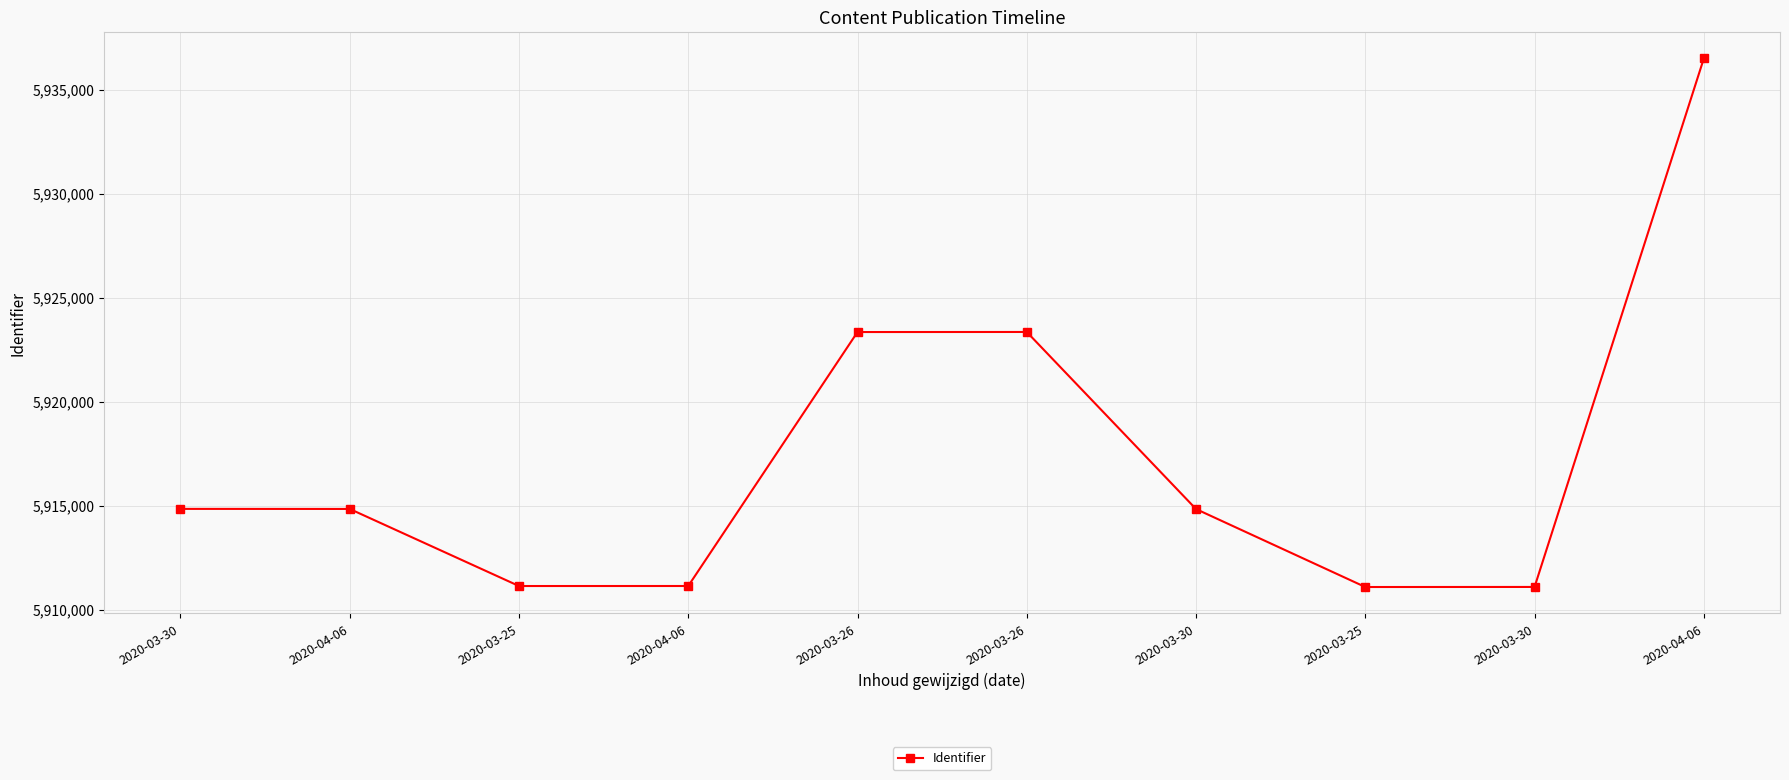

How many lines are shown in the chart?

1